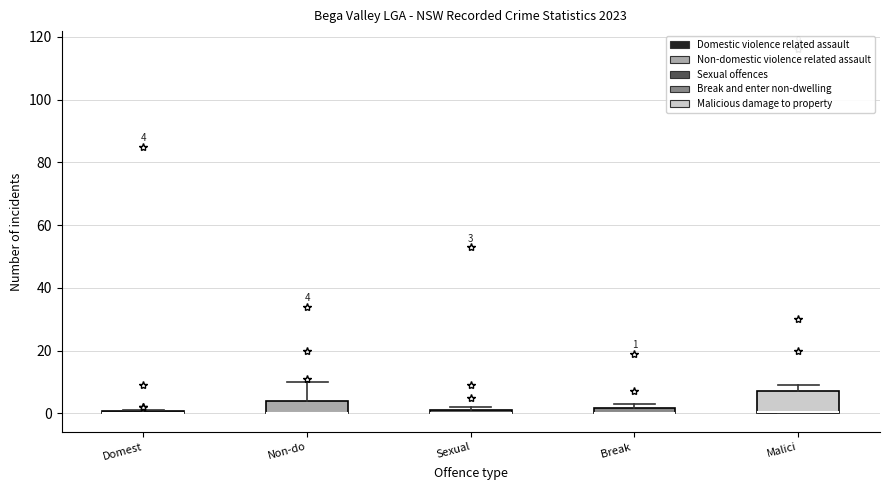

Comparing the boxes themselves (not the whiskers), which one is the tallest?

Malici